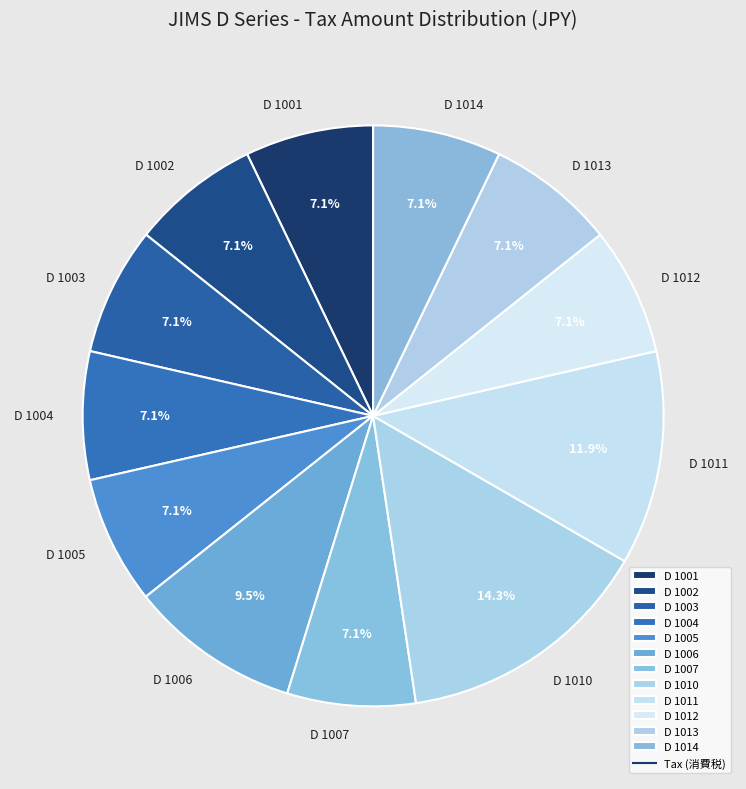

What is the largest slice in the pie chart?

D 1010